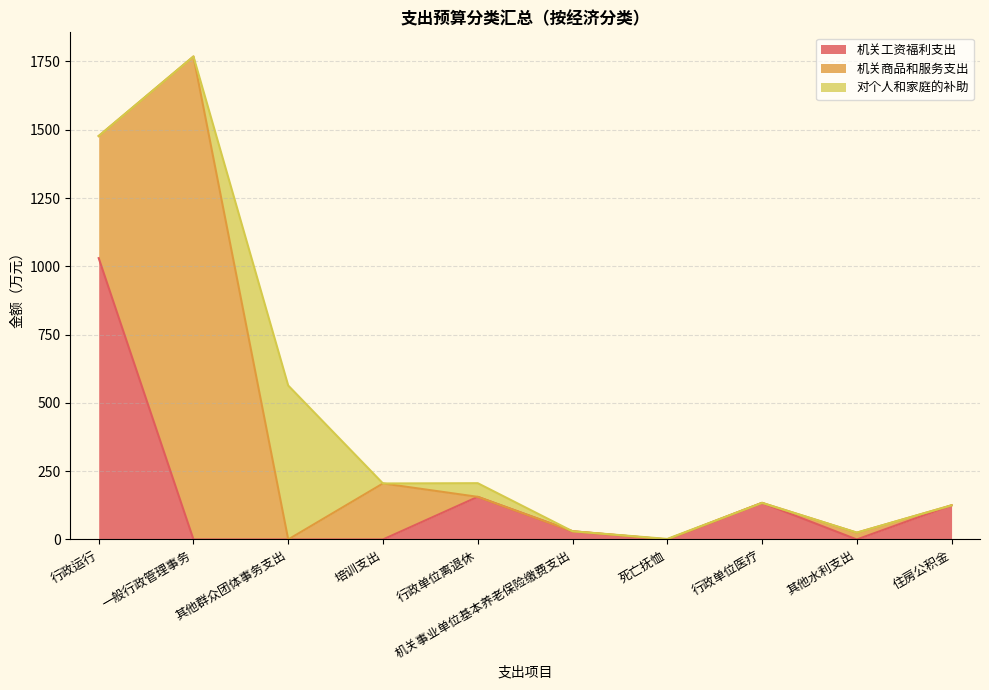

What is the highest value of the 对个人和家庭的补助 series?

563.5